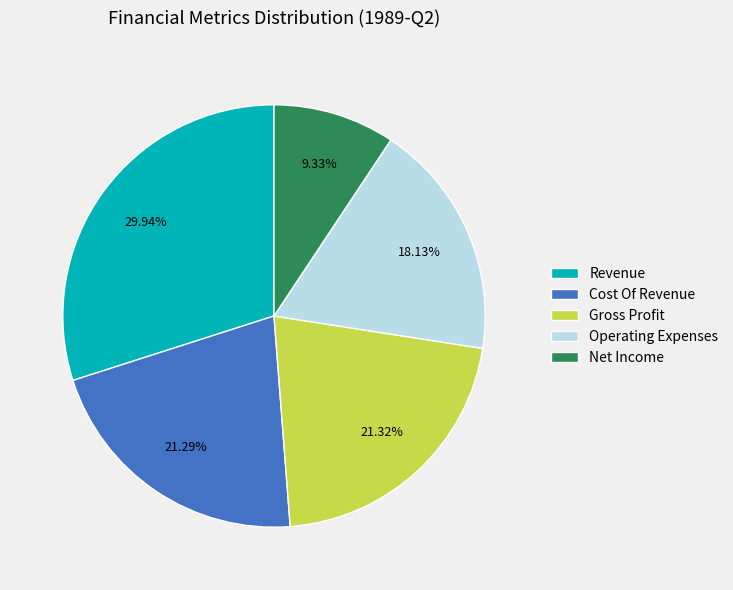

Which category has the biggest portion of the pie?

Revenue